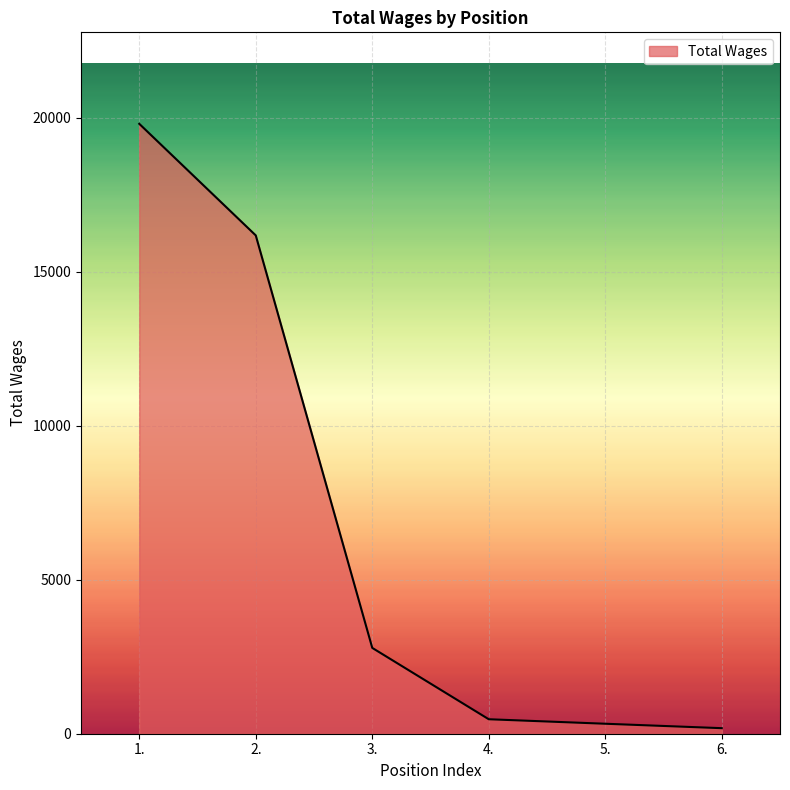

Reading left to right, transcribe all the data shown in this chart.

19800	16177	2786	470	324	180